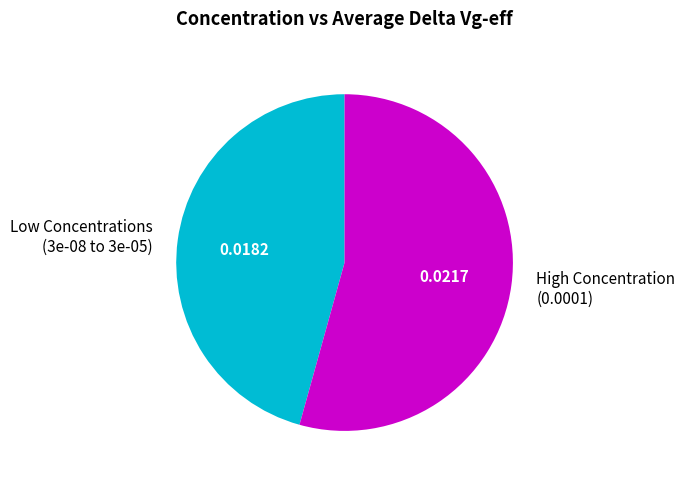

How many slices are in this pie chart?

2